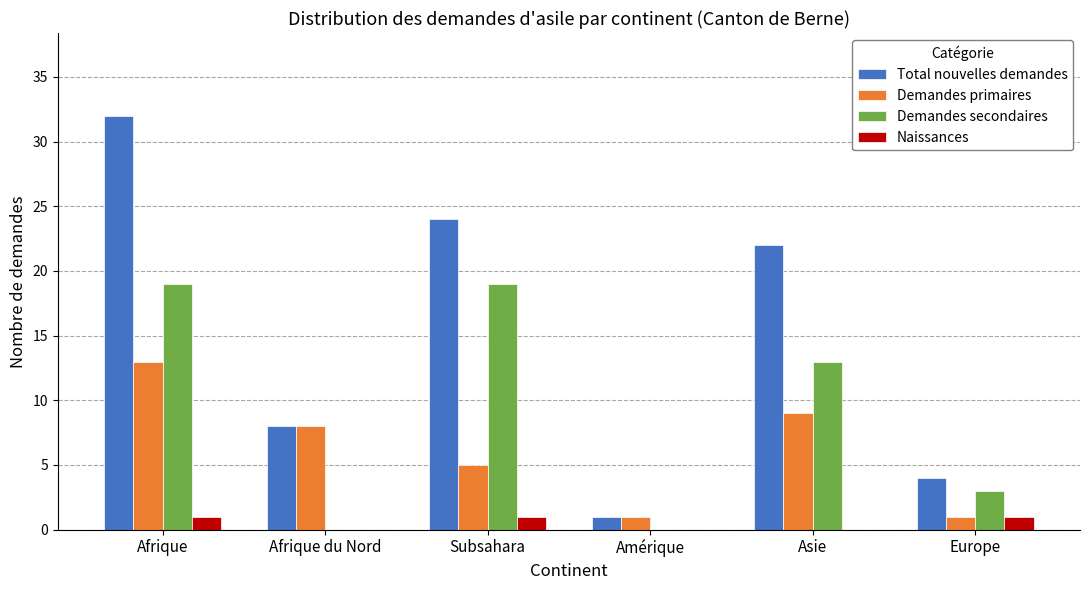

What is the sum of the Demandes primaires values at Europe and Afrique?

14